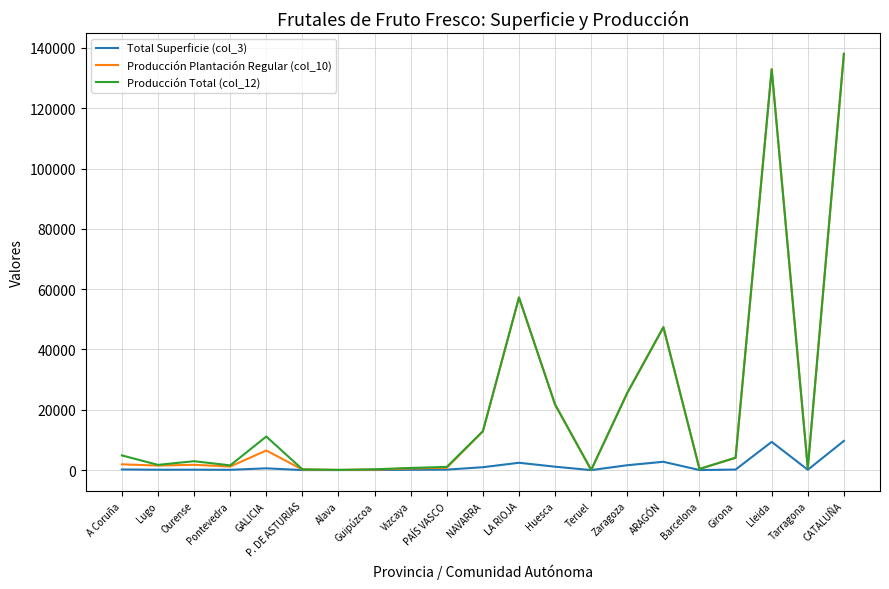

Which series has the largest range (max minus min)?

Producción Plantación Regular (col_10)